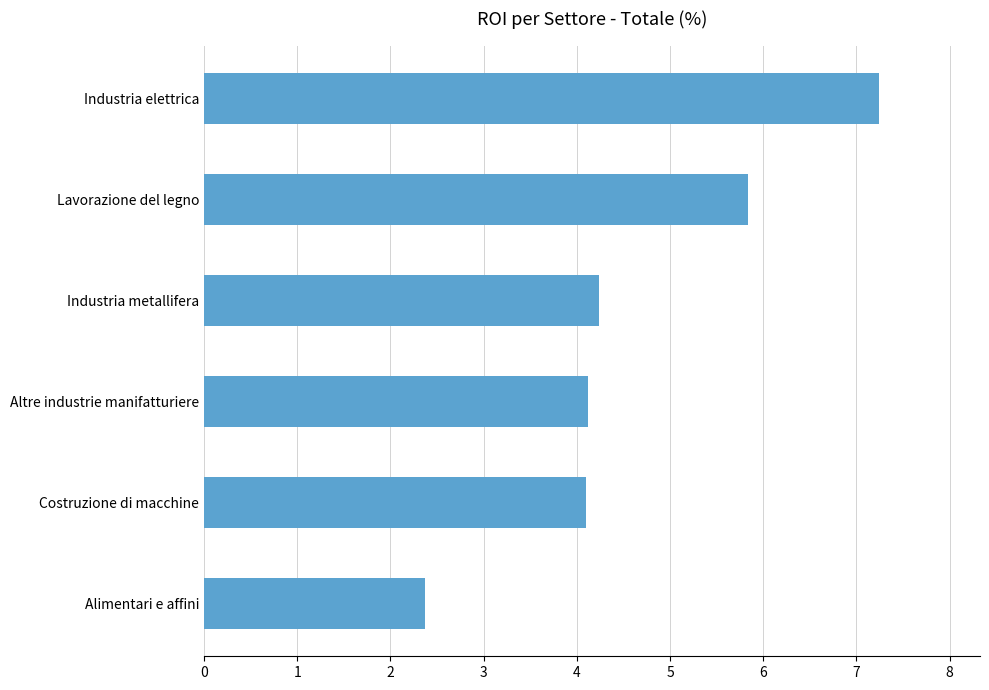

What is the difference between the maximum and minimum values?

4.9